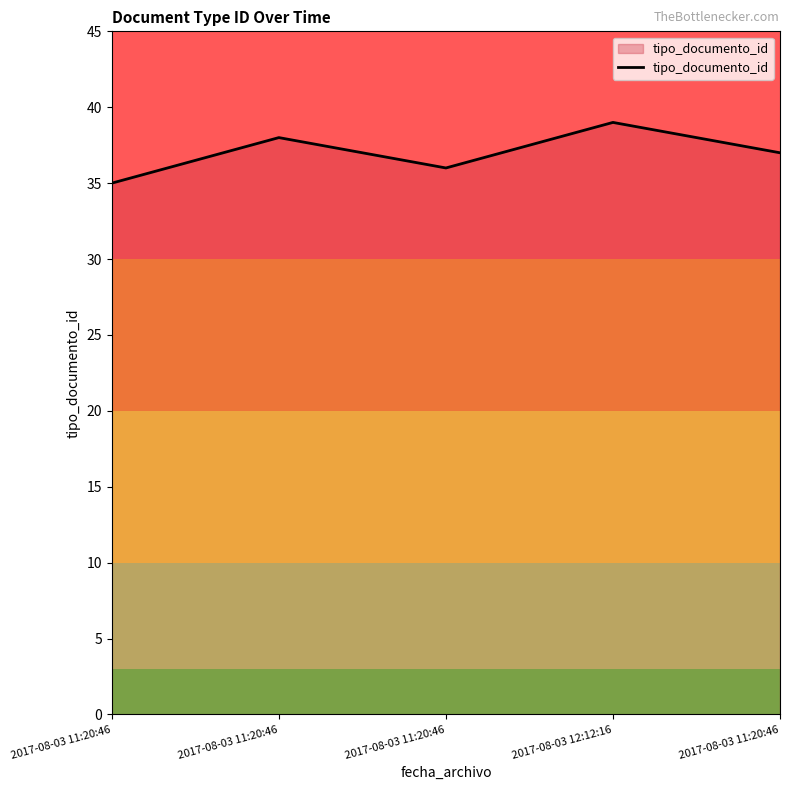

At which category does the data reach its first local peak?

2017-08-03 11:20:46